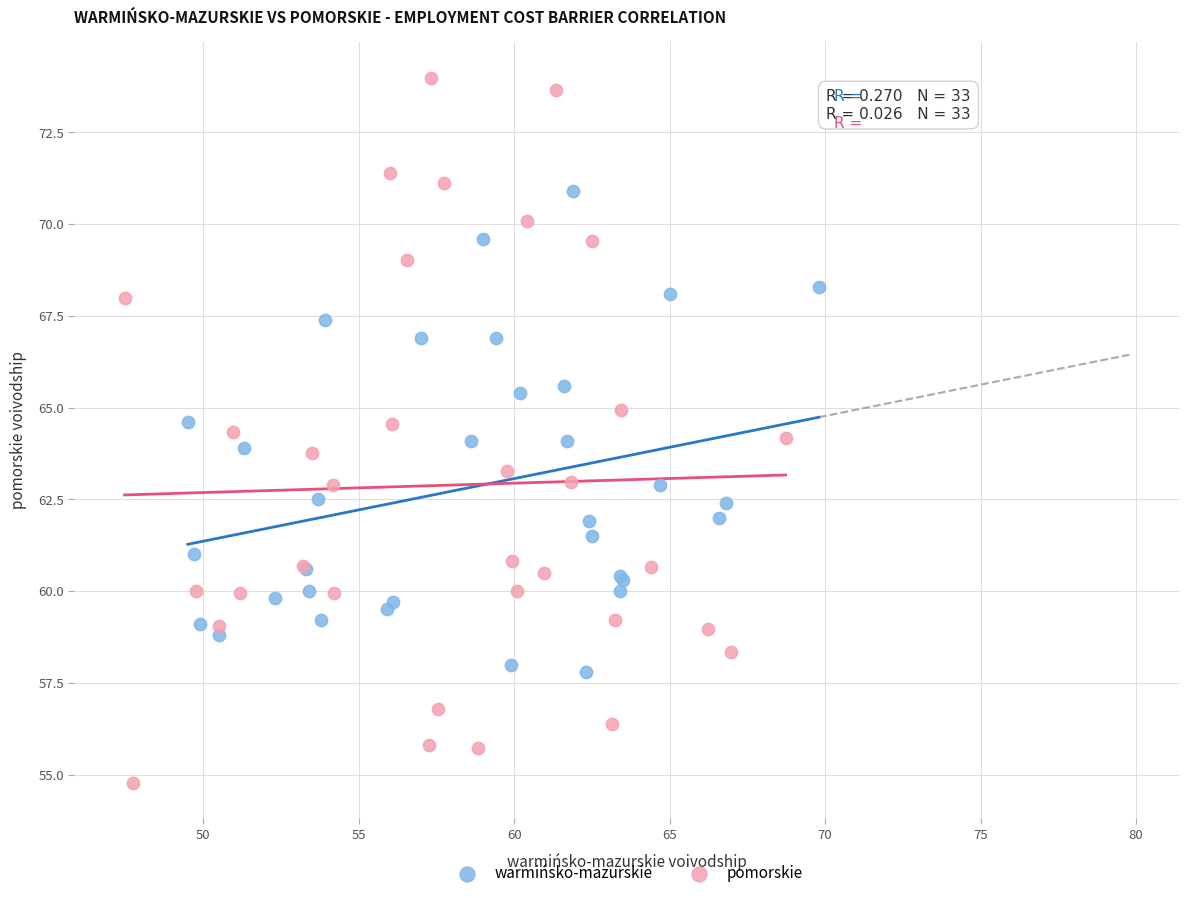

Which series has the widest spread of Y values?

pomorskie